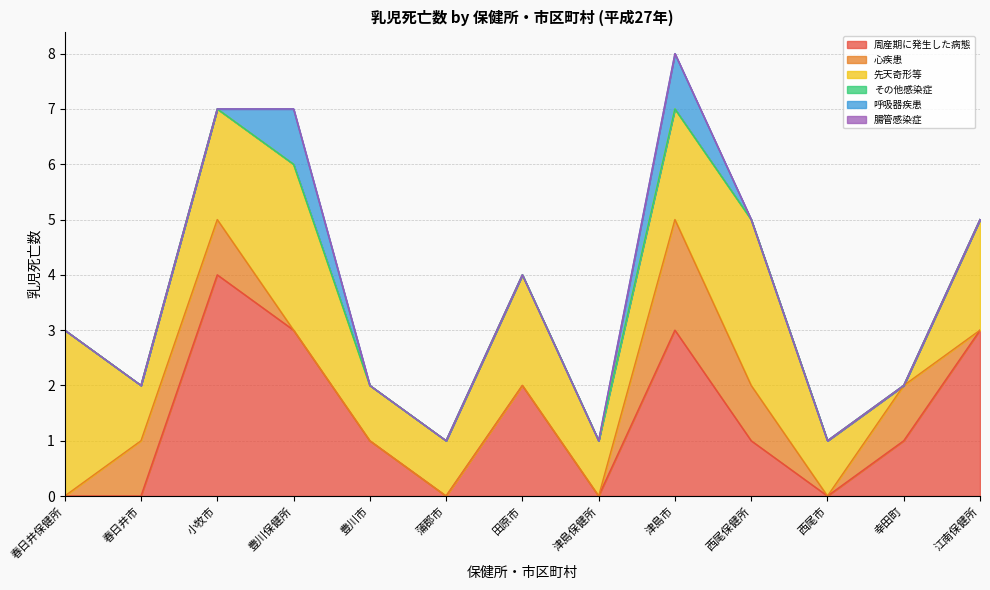

Which has a higher value, 西尾市 or 春日井市?

西尾市